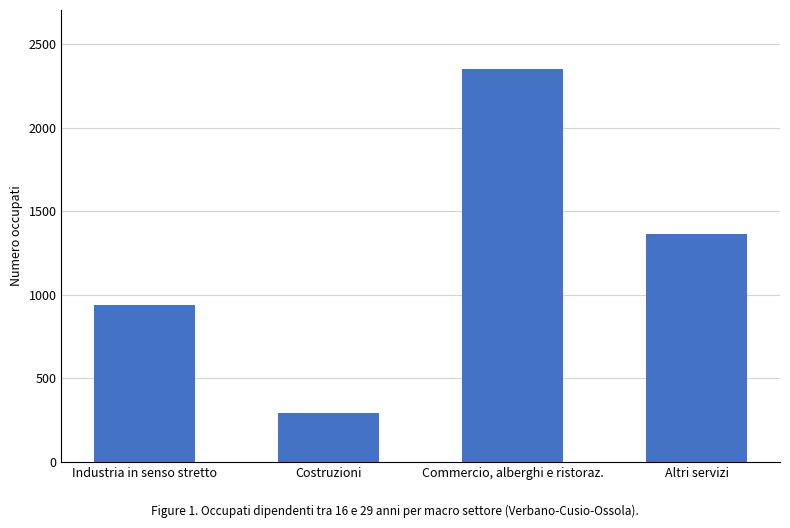

At which label is the value closest to 1322?

Altri servizi